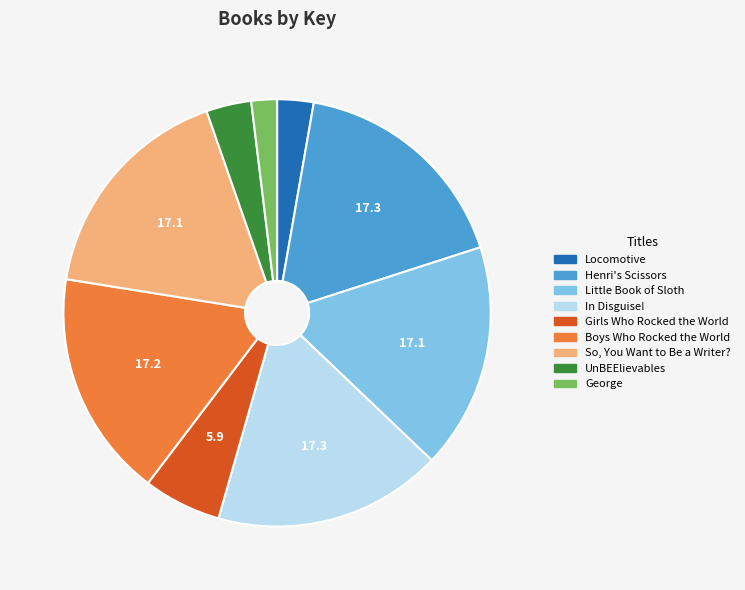

Is there a majority slice in this chart?

No